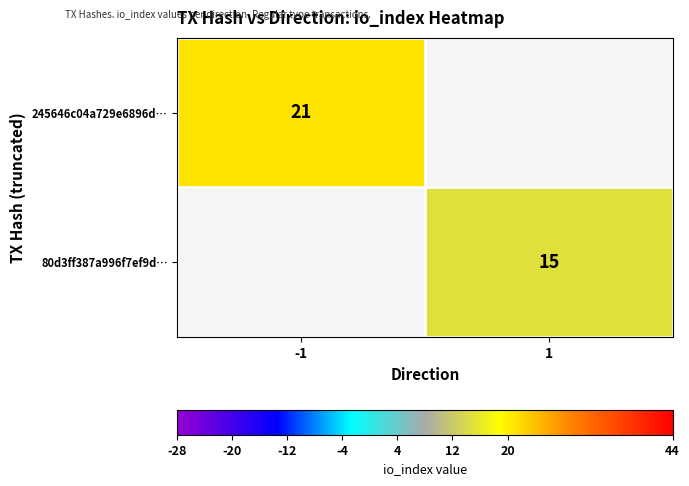

Between 1 and -1, which is larger?

-1